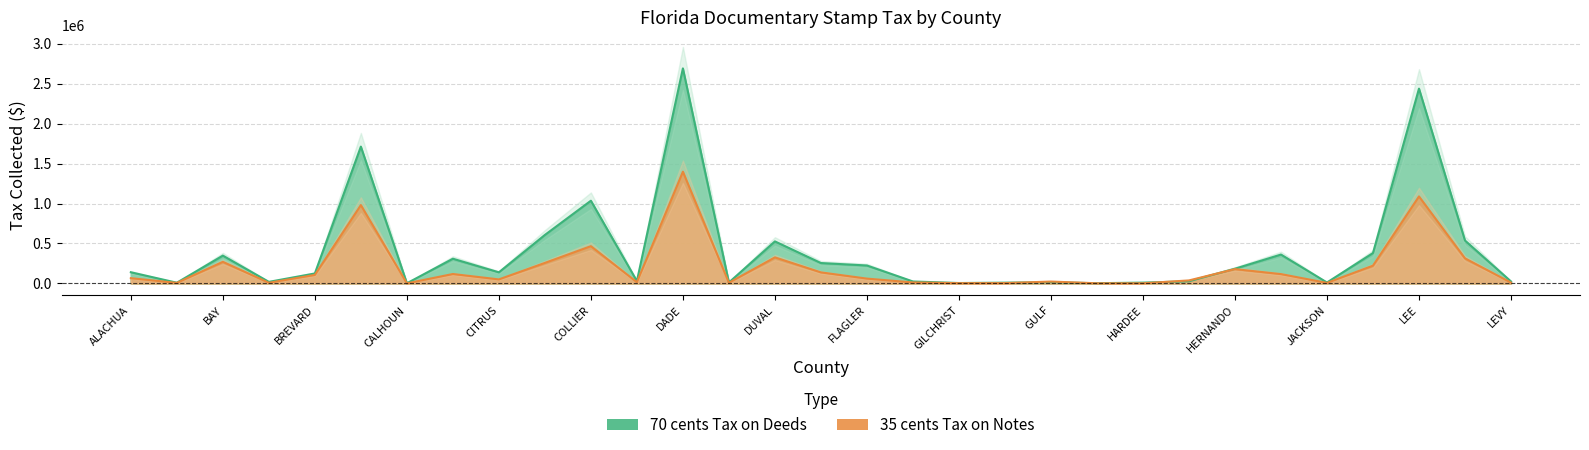

At how many categories does at least one series exceed 2269413?

2